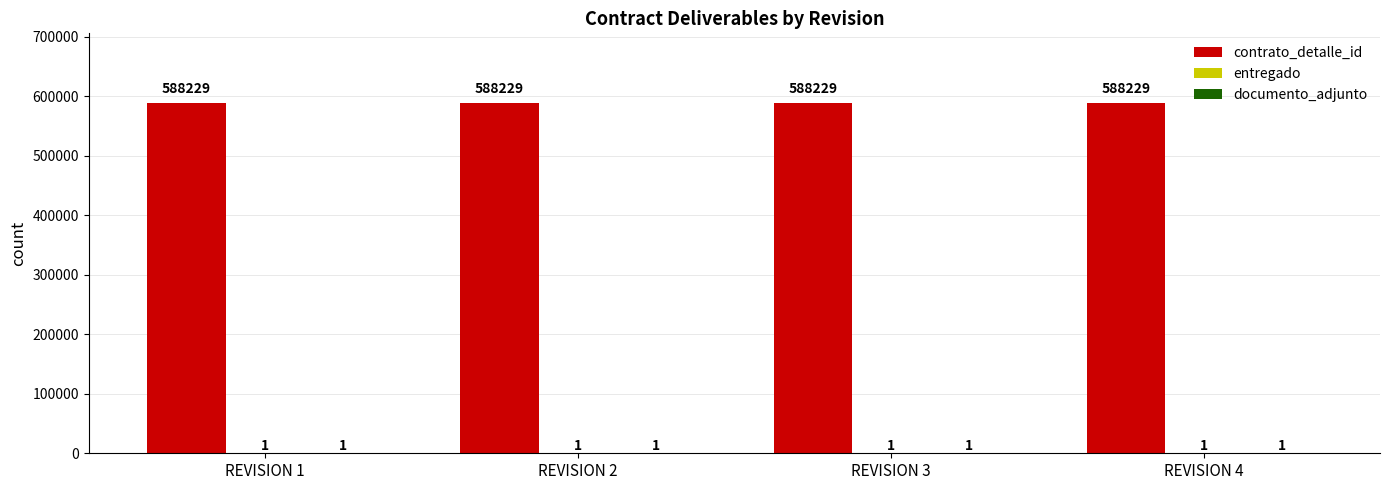

Is it true that contrato_detalle_id equals 204694 at REVISION 4?

False